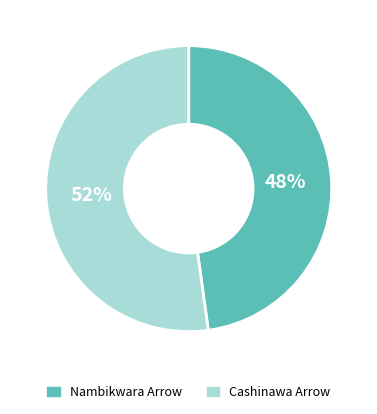

Count the number of slices in the pie.

2